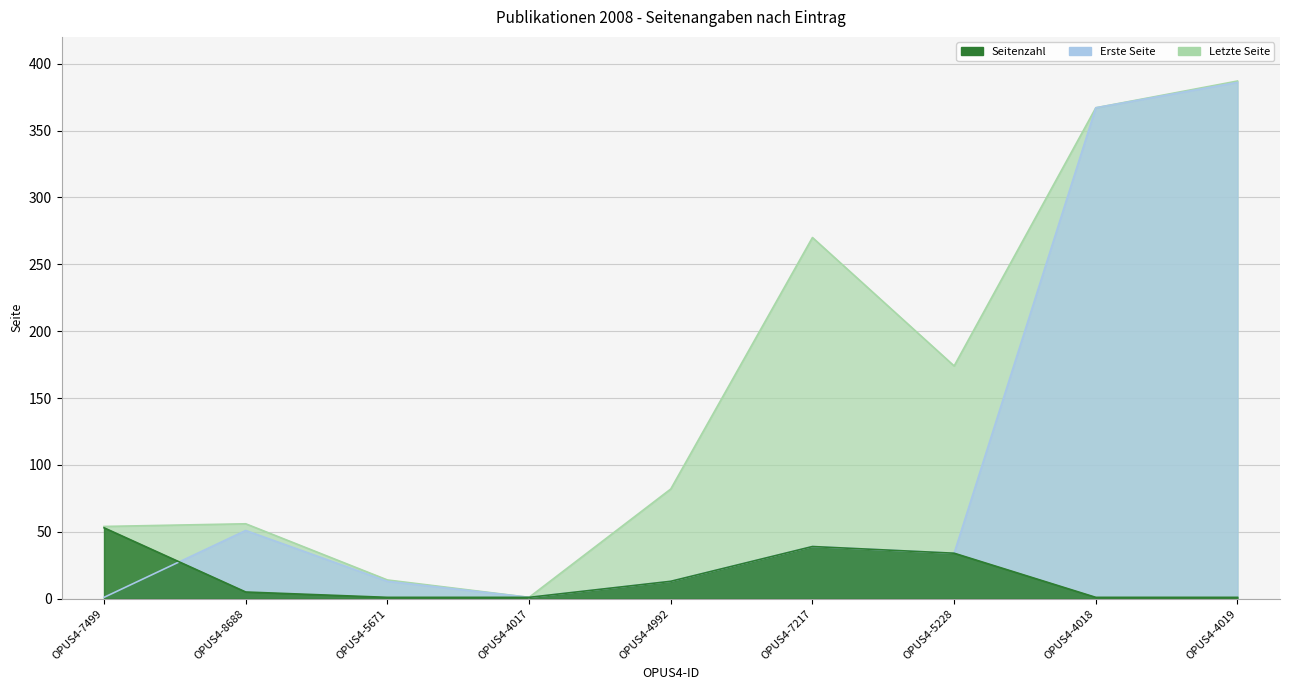

How many distinct data groups are displayed?

3